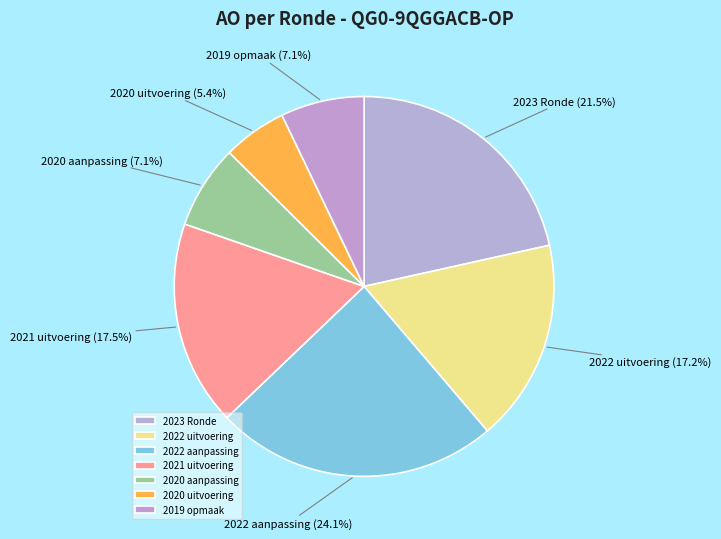

What percentage do 2023 Ronde and 2021 uitvoering together represent?

39.0%